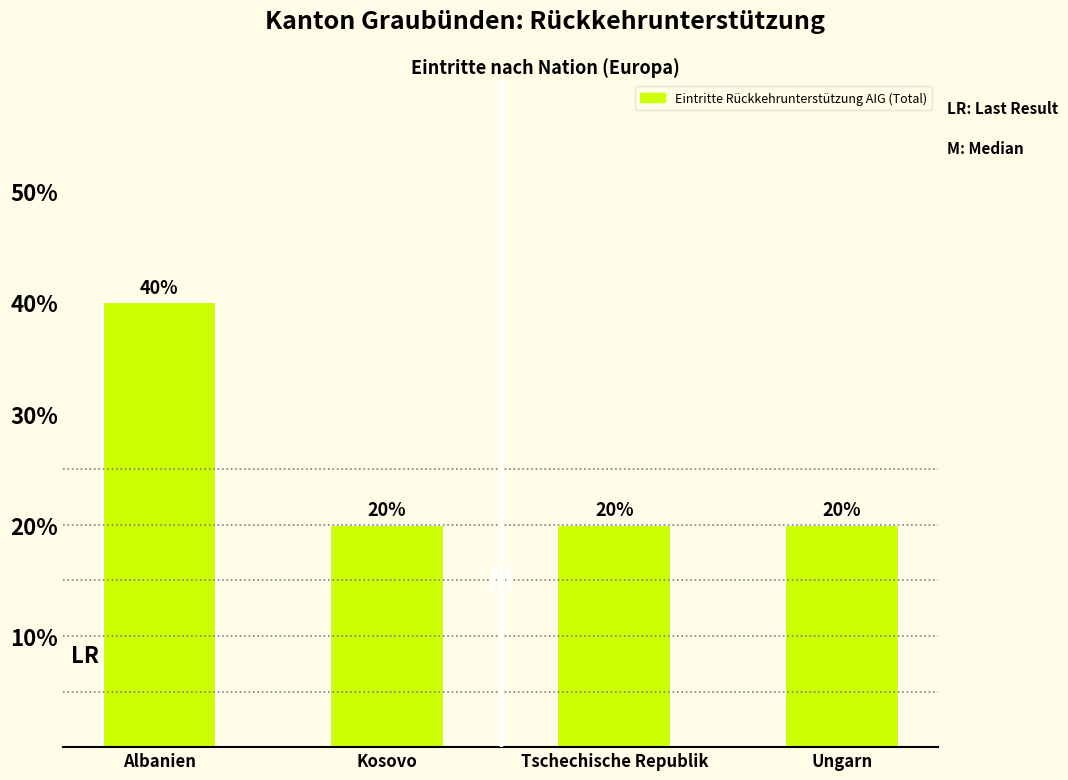

Reading left to right, what are all the values shown in this chart?

Albanien=40	Kosovo=20	Tschechische Republik=20	Ungarn=20